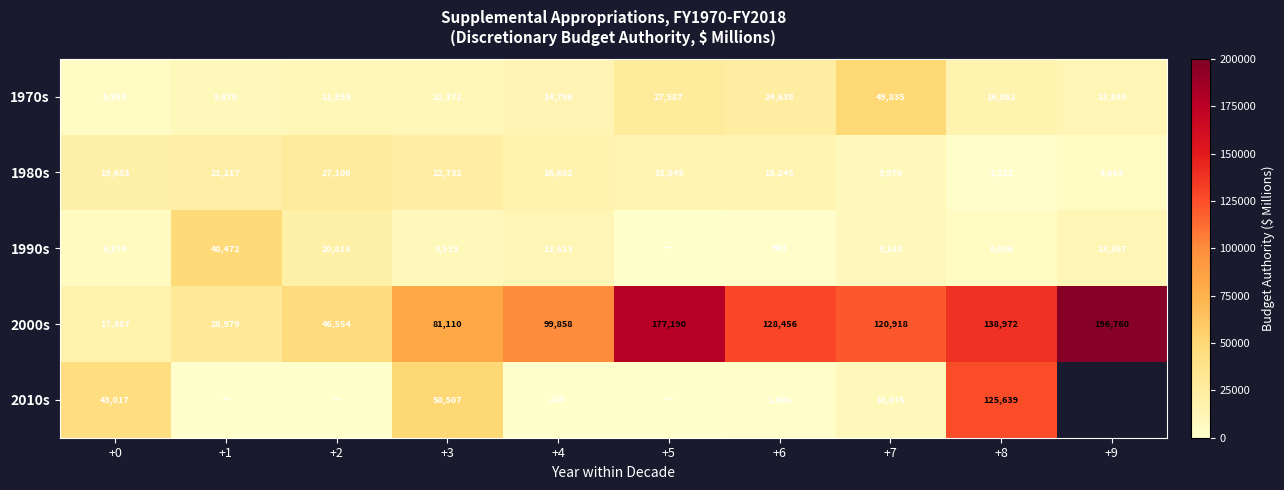

Which series changed the most between +0 and +8?

2000s